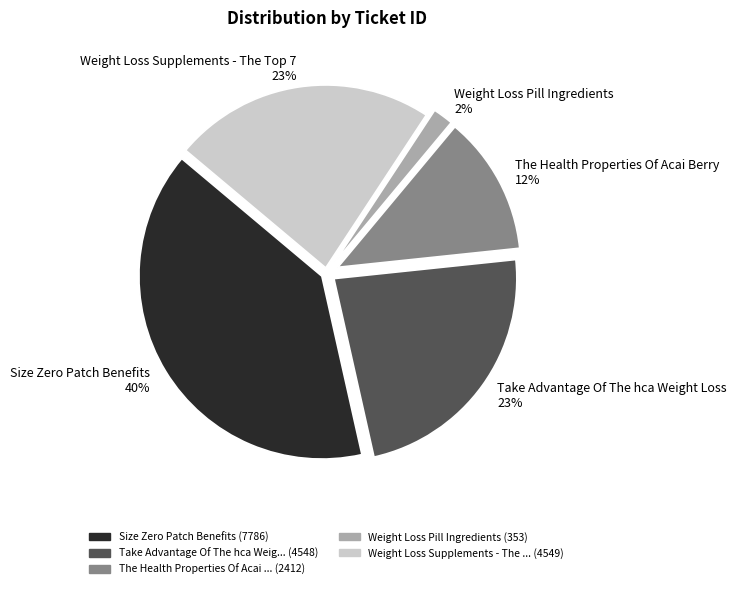

How many segments does this pie chart have?

5